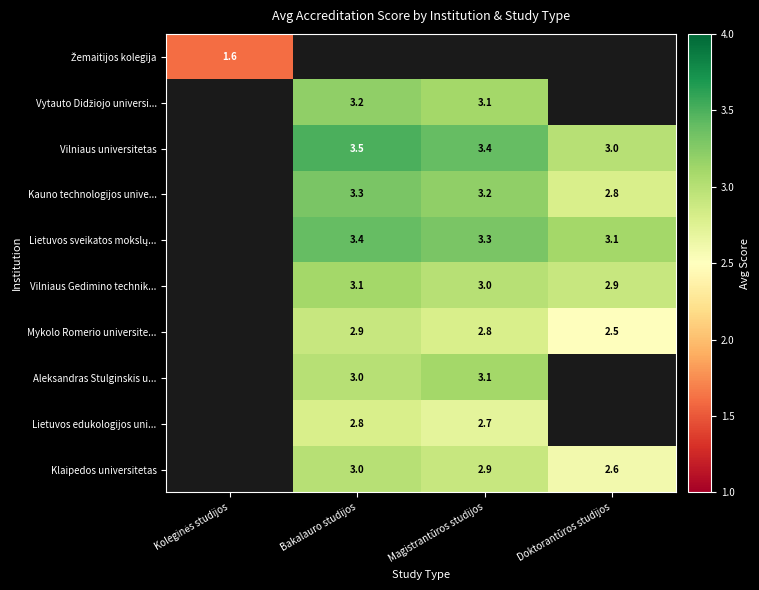

What is the maximum value shown in the chart?

3.5